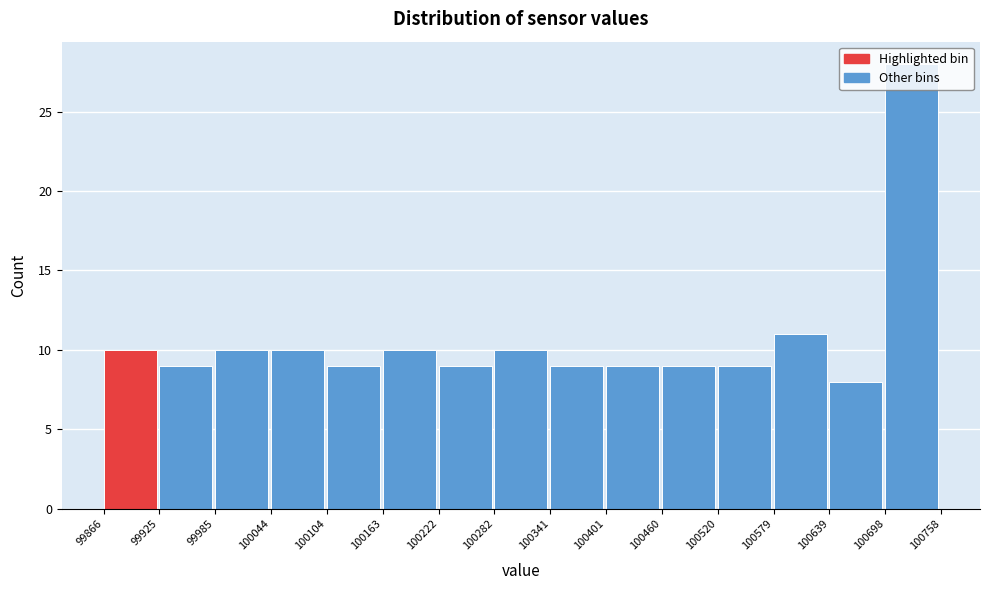

Reading left to right, transcribe this chart: for each bar, give the range it covers on the x-axis and its height. The values are not printed on the chart, so give them approximately, as read against the axis.

99866 to 99925: 10
99925 to 99985: 9
99985 to 100044: 10
100044 to 100104: 10
100104 to 100163: 9
100163 to 100222: 10
100222 to 100282: 9
100282 to 100341: 10
100341 to 100401: 9
100401 to 100460: 9
100460 to 100520: 9
100520 to 100579: 9
100579 to 100639: 11
100639 to 100698: 8
100698 to 100758: 28